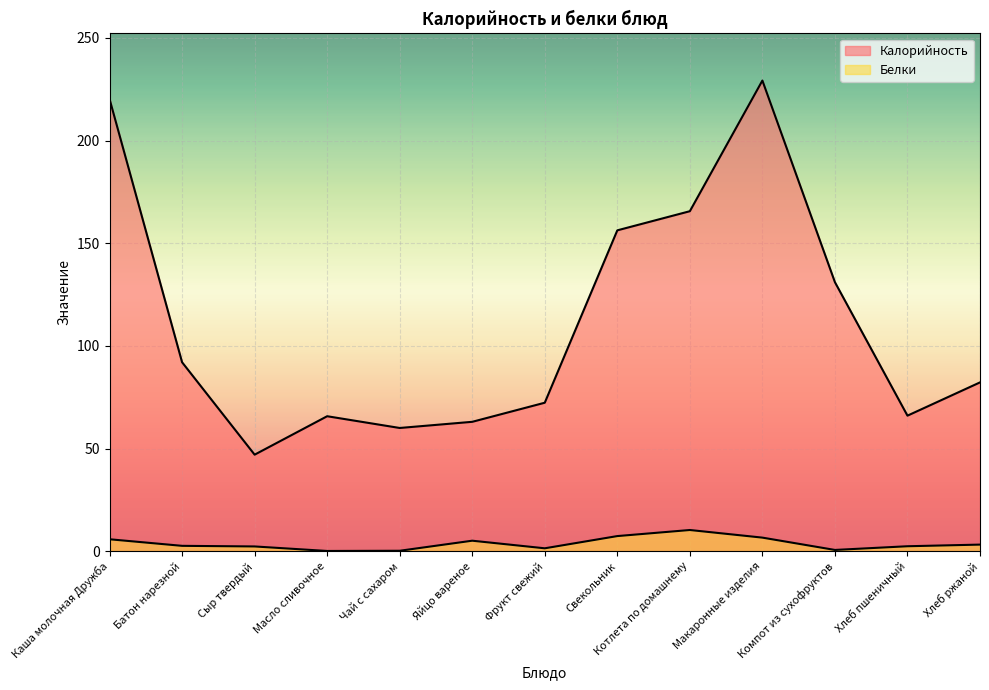

True or false: Белки has a value of 0.1 at Масло сливочное.

True